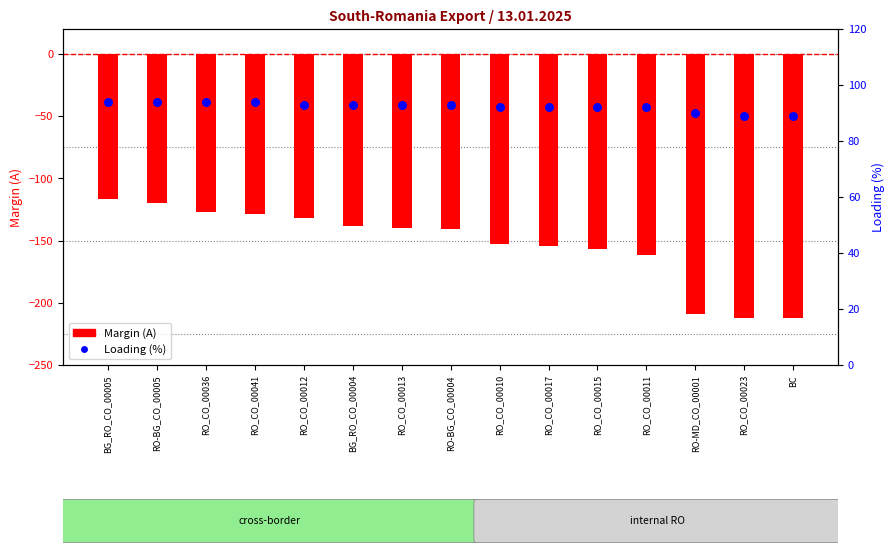

Which series has the widest spread of Y values?

Margin (A)